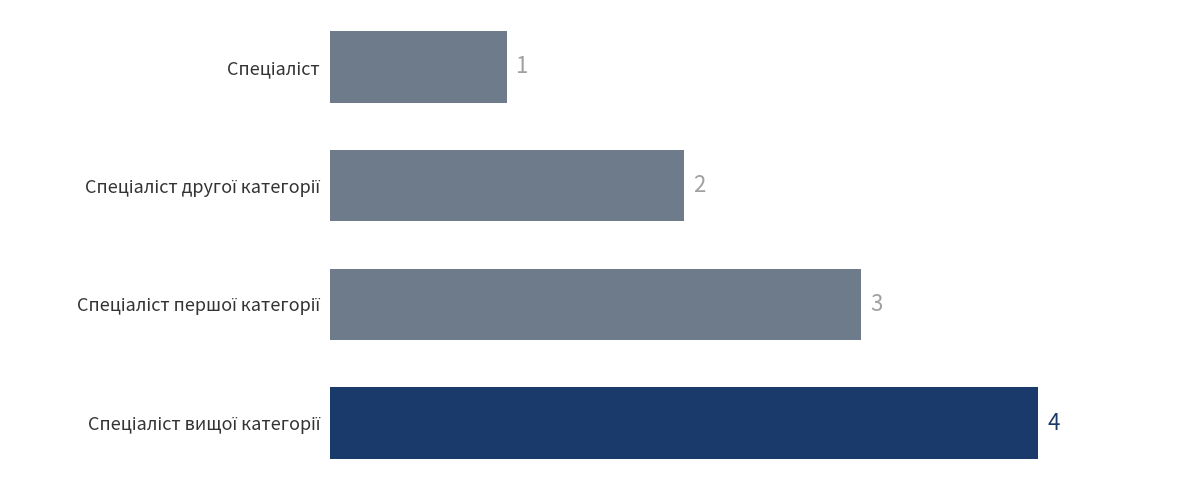

Reading top to bottom, transcribe all the data shown in this chart.

1	2	3	4